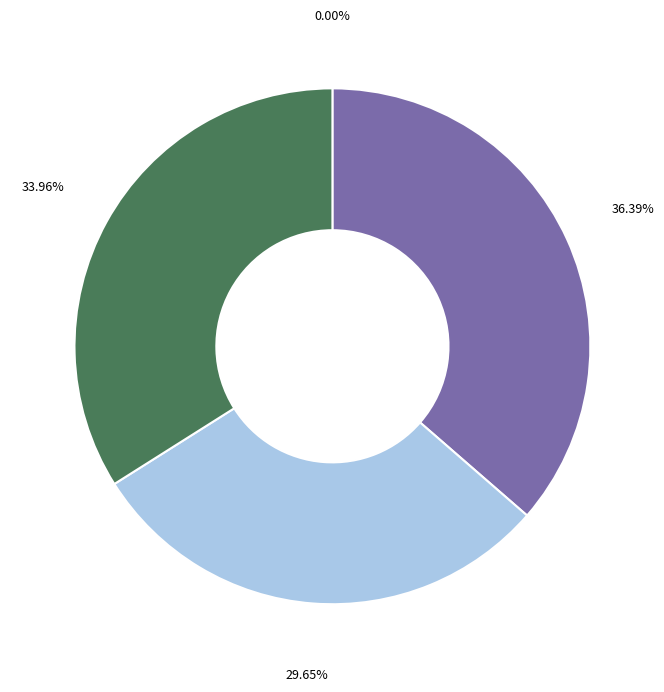

Does any single category account for the majority?

No